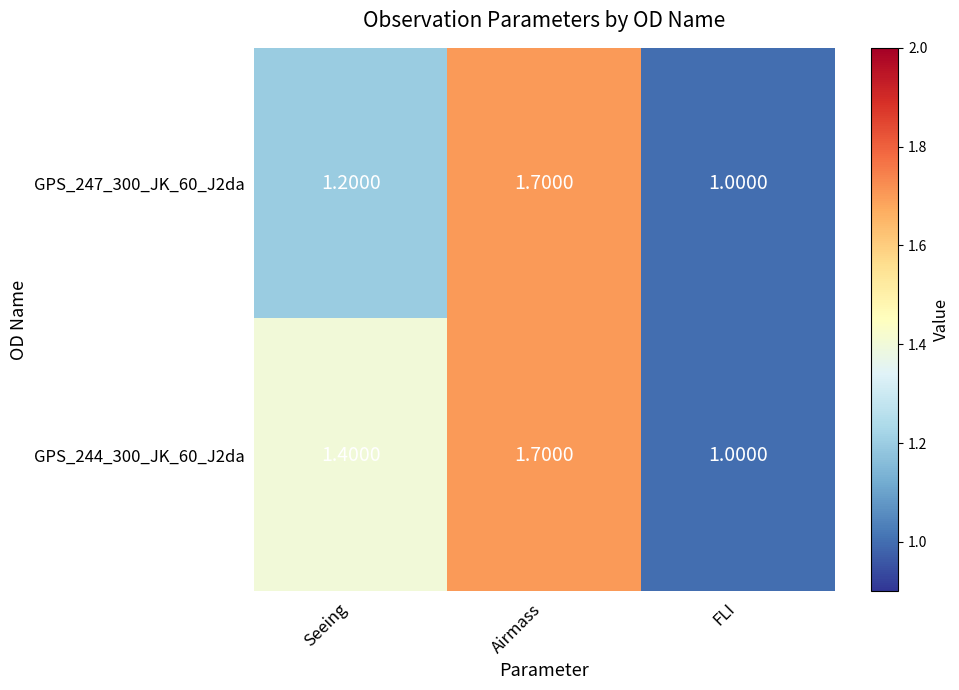

What is the average value of the GPS_247_300_JK_60_J2da series?

1.3